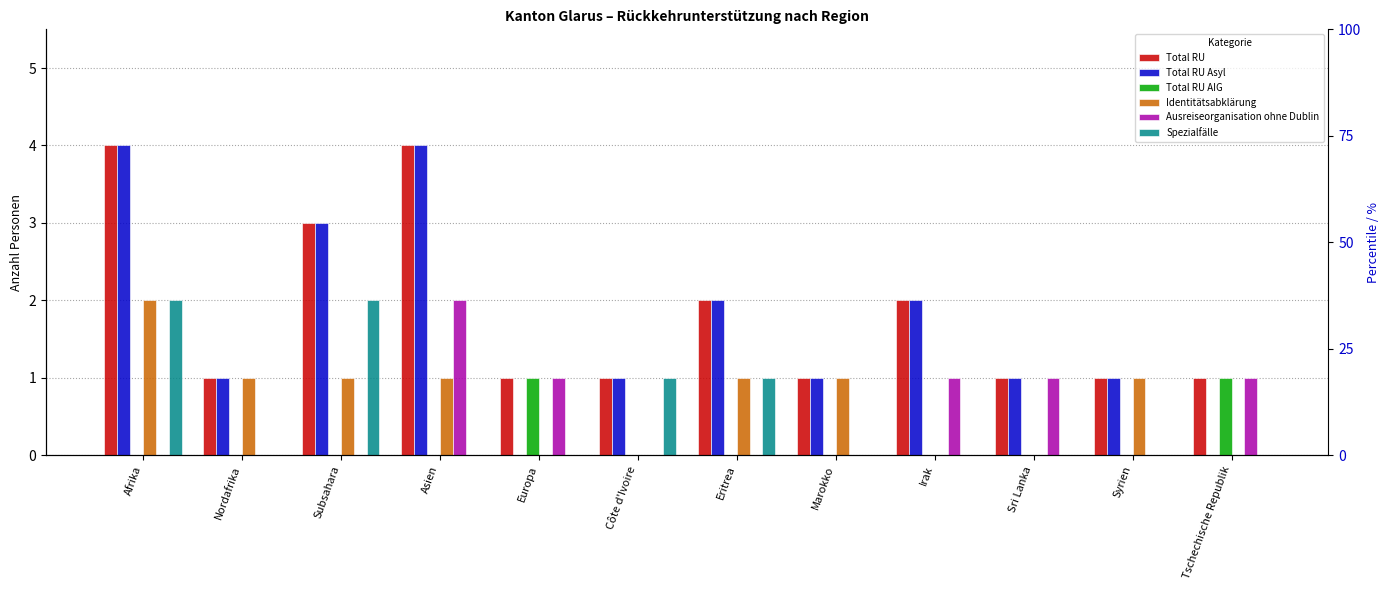

Reading left to right, list all the values displayed in this chart.

Total RU: Afrika=4	Nordafrika=1	Subsahara=3	Asien=4	Europa=1	Côte d'Ivoire=1	Eritrea=2	Marokko=1	Irak=2	Sri Lanka=1	Syrien=1	Tschechische Republik=1
Total RU Asyl: Afrika=4	Nordafrika=1	Subsahara=3	Asien=4	Europa=0	Côte d'Ivoire=1	Eritrea=2	Marokko=1	Irak=2	Sri Lanka=1	Syrien=1	Tschechische Republik=0
Total RU AIG: Afrika=0	Nordafrika=0	Subsahara=0	Asien=0	Europa=1	Côte d'Ivoire=0	Eritrea=0	Marokko=0	Irak=0	Sri Lanka=0	Syrien=0	Tschechische Republik=1
Identitätsabklärung: Afrika=2	Nordafrika=1	Subsahara=1	Asien=1	Europa=0	Côte d'Ivoire=0	Eritrea=1	Marokko=1	Irak=0	Sri Lanka=0	Syrien=1	Tschechische Republik=0
Ausreiseorganisation ohne Dublin: Afrika=0	Nordafrika=0	Subsahara=0	Asien=2	Europa=1	Côte d'Ivoire=0	Eritrea=0	Marokko=0	Irak=1	Sri Lanka=1	Syrien=0	Tschechische Republik=1
Spezialfälle: Afrika=2	Nordafrika=0	Subsahara=2	Asien=0	Europa=0	Côte d'Ivoire=1	Eritrea=1	Marokko=0	Irak=0	Sri Lanka=0	Syrien=0	Tschechische Republik=0